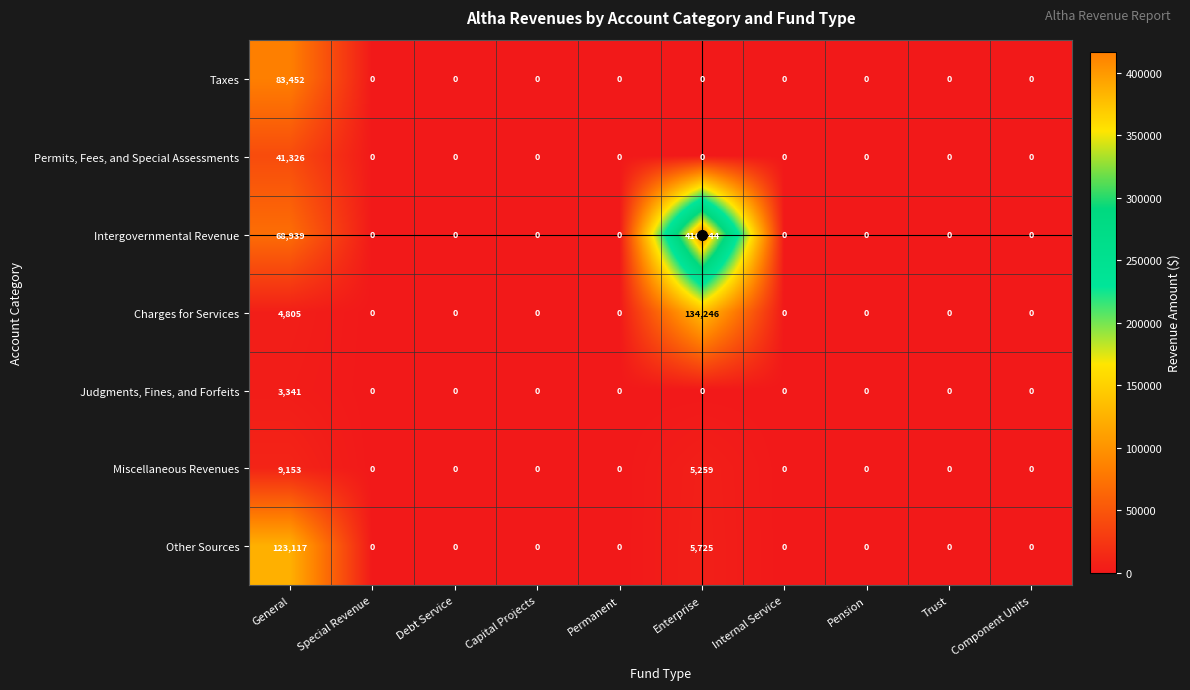

At how many categories does at least one series exceed 376497?

1